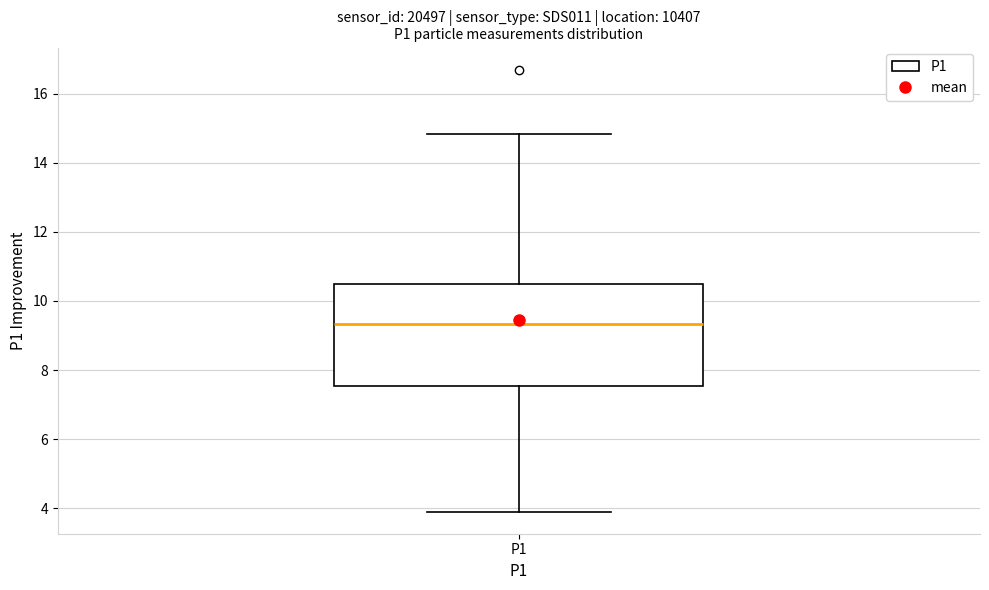

Transcribe this box plot: give where the median line is, the range the box spans, and where the two whiskers end, as read against the y-axis. The values are not printed on the chart, so give them approximately, as read against the axis.

median 9.4, box 7.6 to 10.4, whiskers 4.0 to 14.8